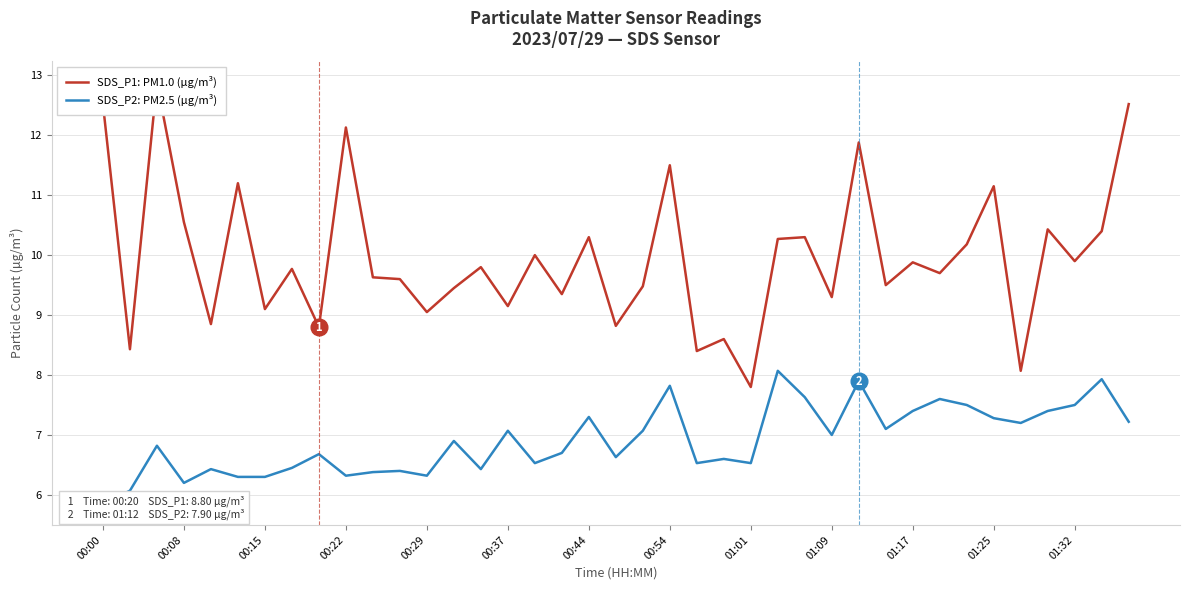

At how many categories does at least one series exceed 11?

8